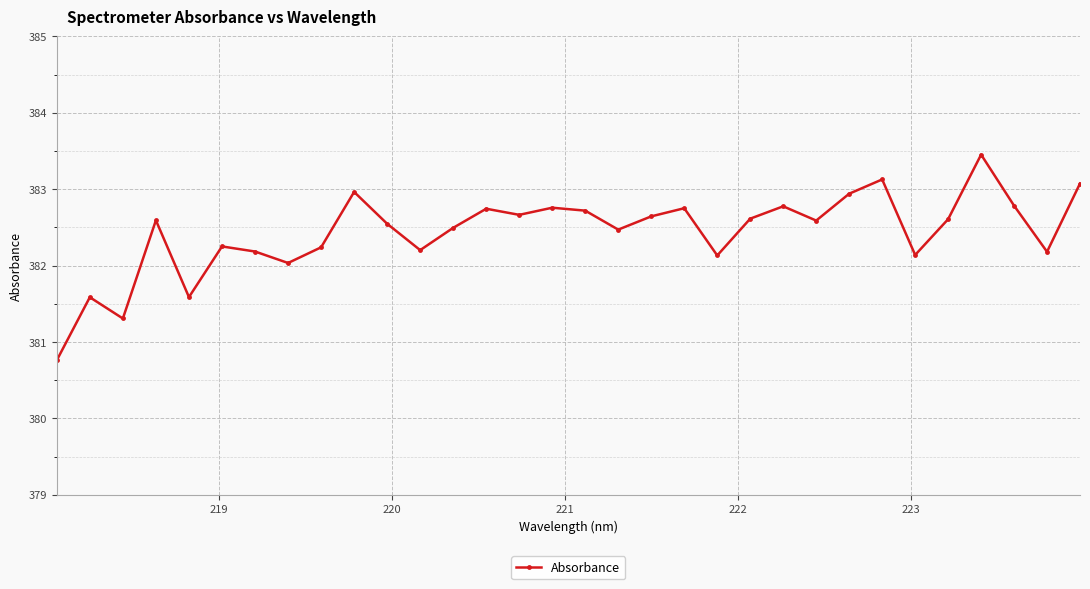

What is the sum of all values?

12237.9